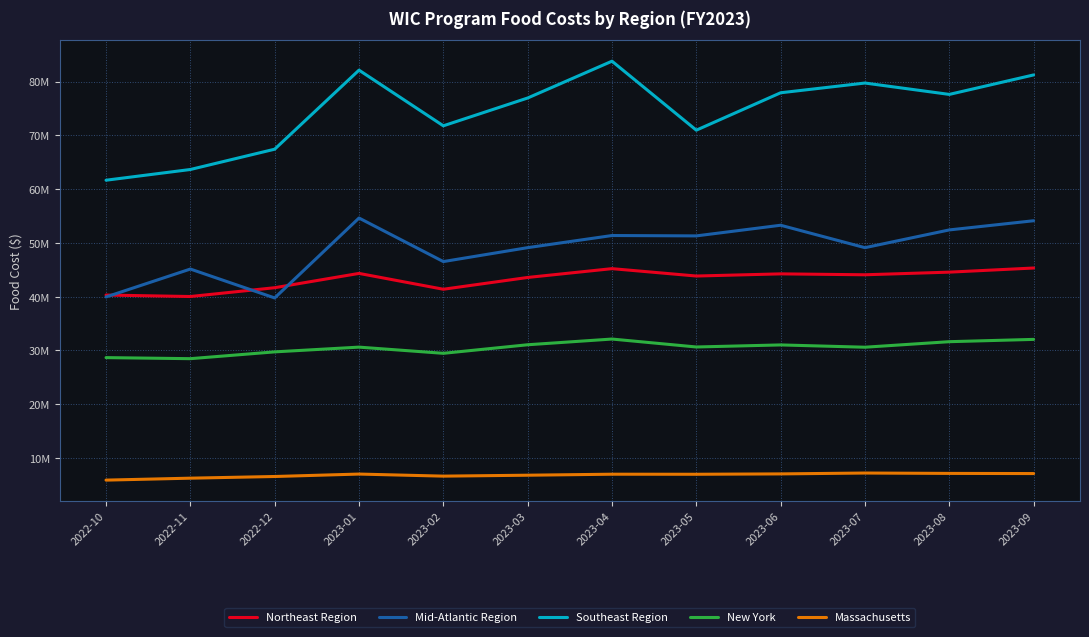

Which series has the largest range (max minus min)?

Southeast Region